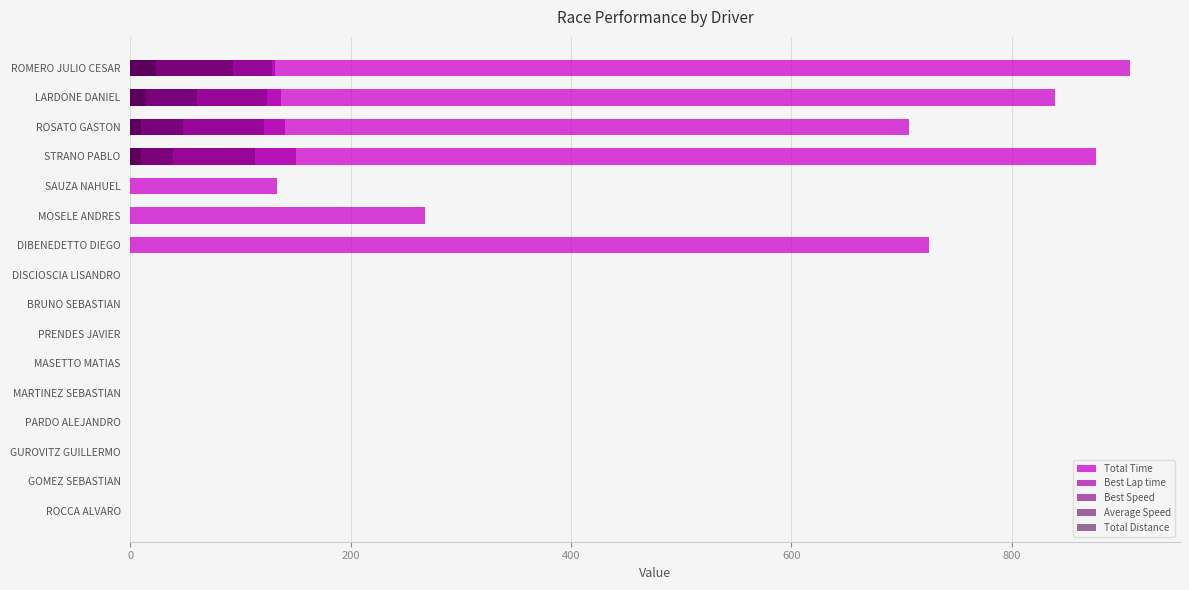

What are all the series names shown in the legend?

Total Time, Best Lap time, Best Speed, Average Speed, Total Distance